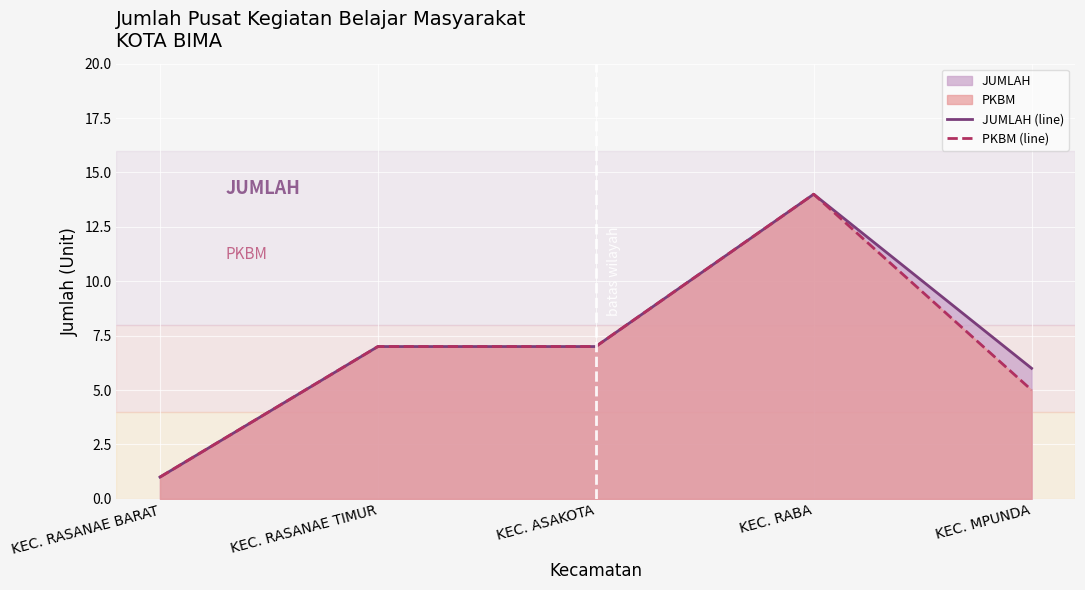

True or false: JUMLAH (line) and PKBM (line) cross at least once.

False